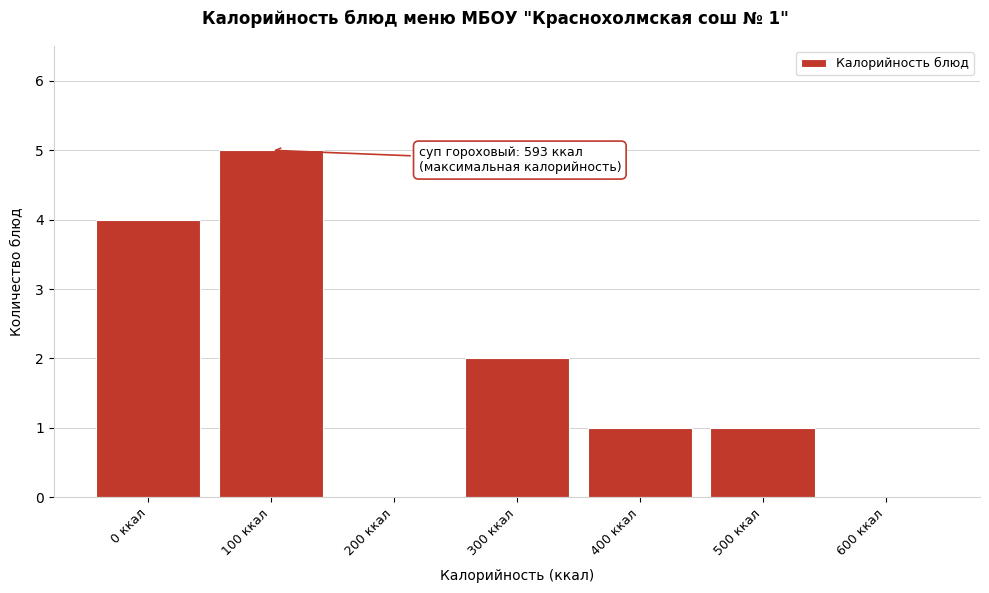

Reading right to left, transcribe all the data shown in this chart.

600 ккал=0	500 ккал=1	400 ккал=1	300 ккал=2	200 ккал=0	100 ккал=5	0 ккал=4